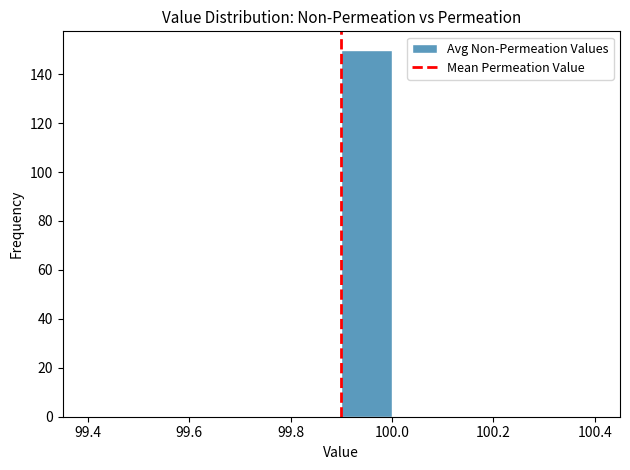

Reading left to right, list every bar in this chart as the range it spans on the x-axis followed by its height. The values are not printed on the chart, so give them approximately, as read against the axis.

99.4 to 99.5: 0
99.5 to 99.6: 0
99.6 to 99.7: 0
99.7 to 99.8: 0
99.8 to 99.9: 0
99.9 to 100.0: 150
100.0 to 100.1: 0
100.1 to 100.2: 0
100.2 to 100.3: 0
100.3 to 100.4: 0